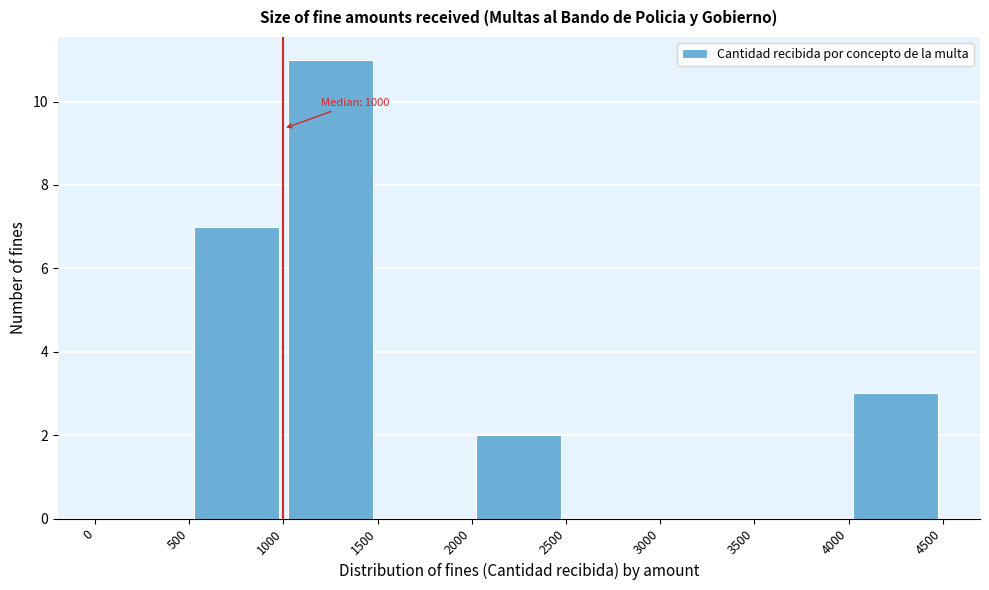

Over which range of the x-axis is the bar tallest?

1000 to 1500